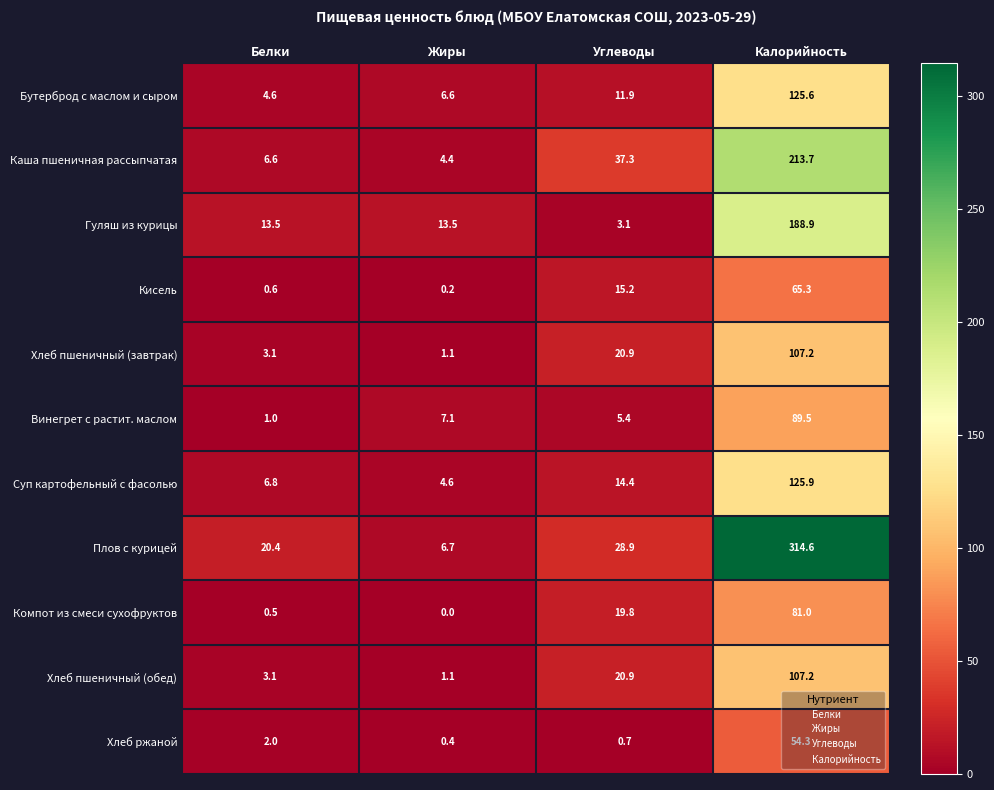

Between Белки and Калорийность, which series saw the biggest shift?

Плов с курицей